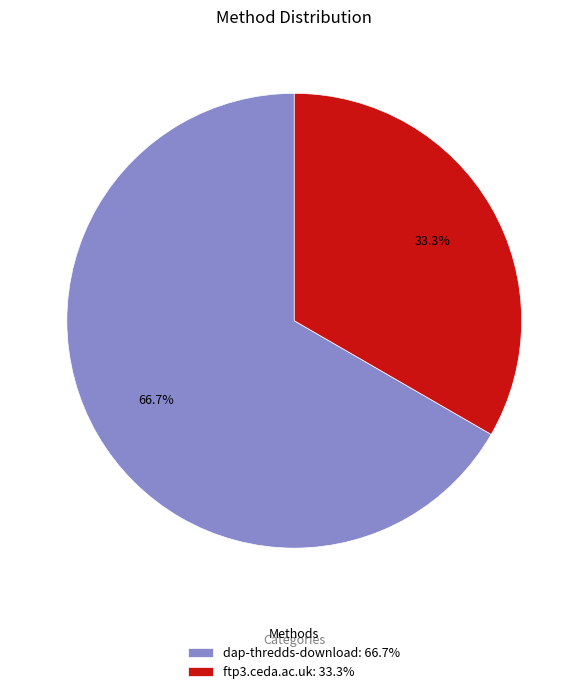

Rank the categories by value from highest to lowest.

dap-thredds-download, ftp3.ceda.ac.uk